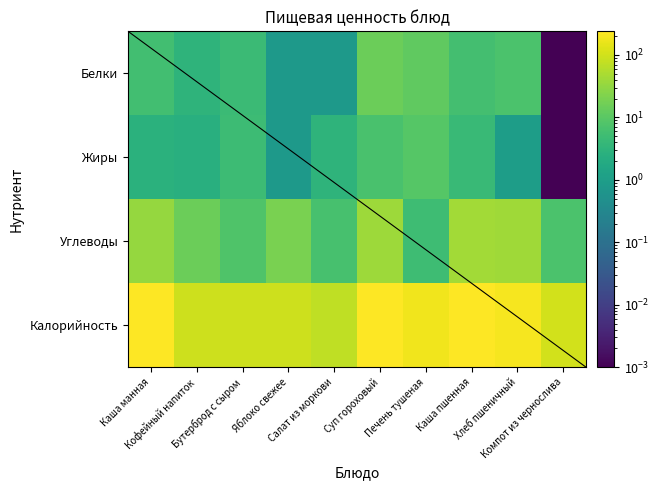

What is the approximate value of Калорийность at Каша манная?

232.0